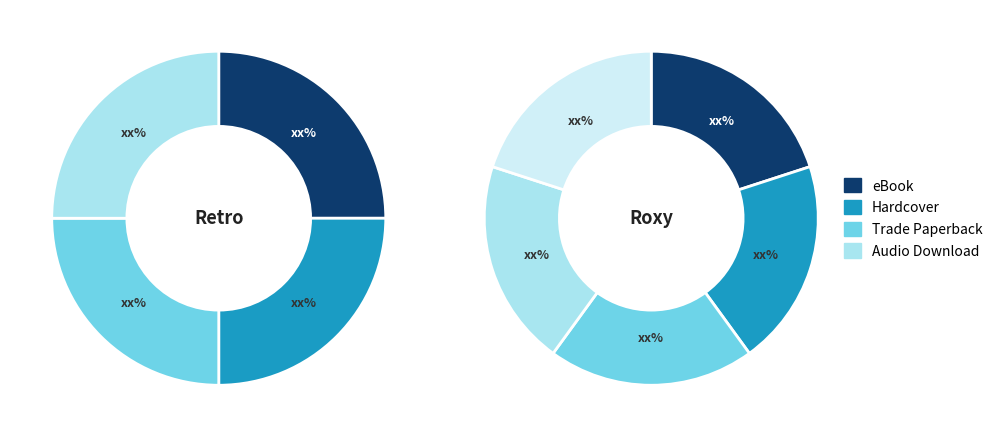

Combined, what portion of the pie is Retro and Roxy?

100.0%